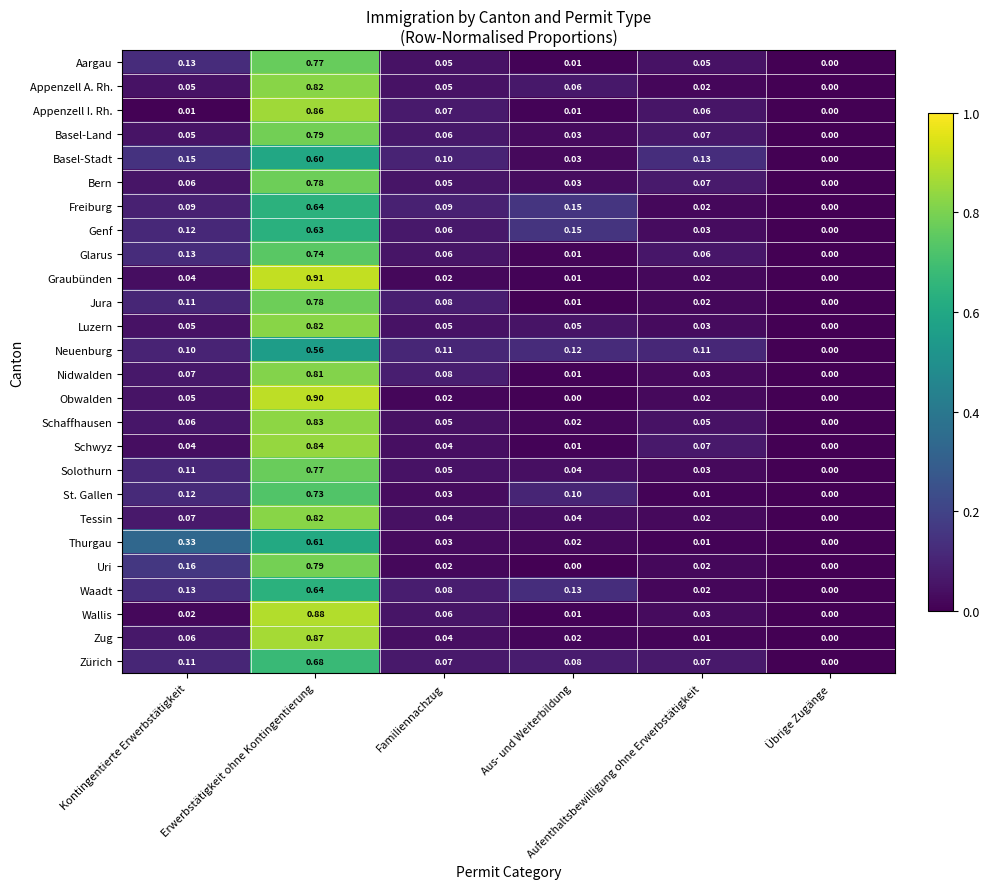

Which series has the largest range (max minus min)?

Graubünden